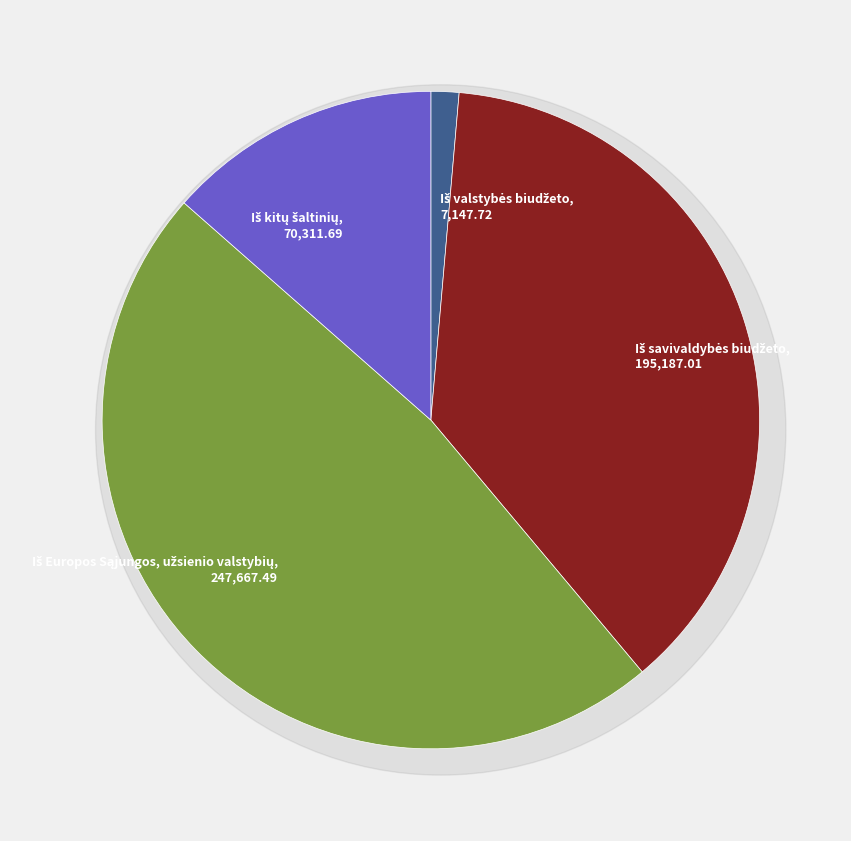

How many slices are in this pie chart?

4